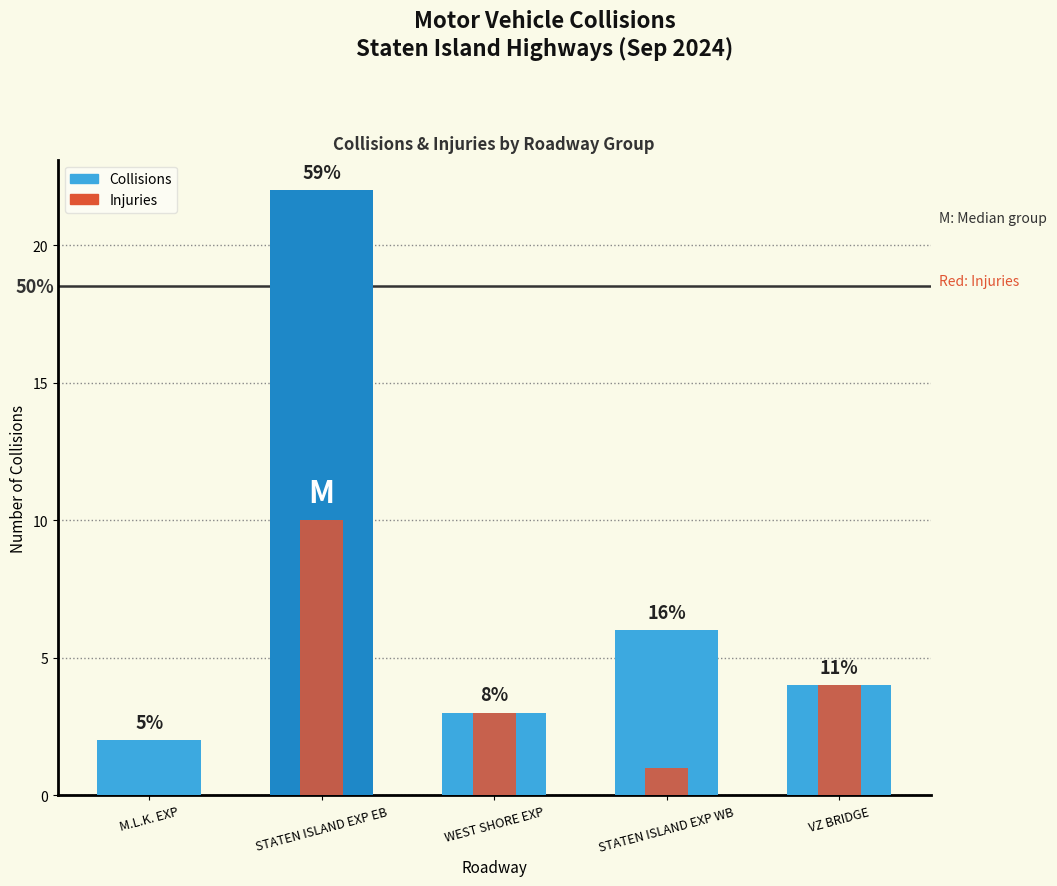

How many groups of bars are there?

5